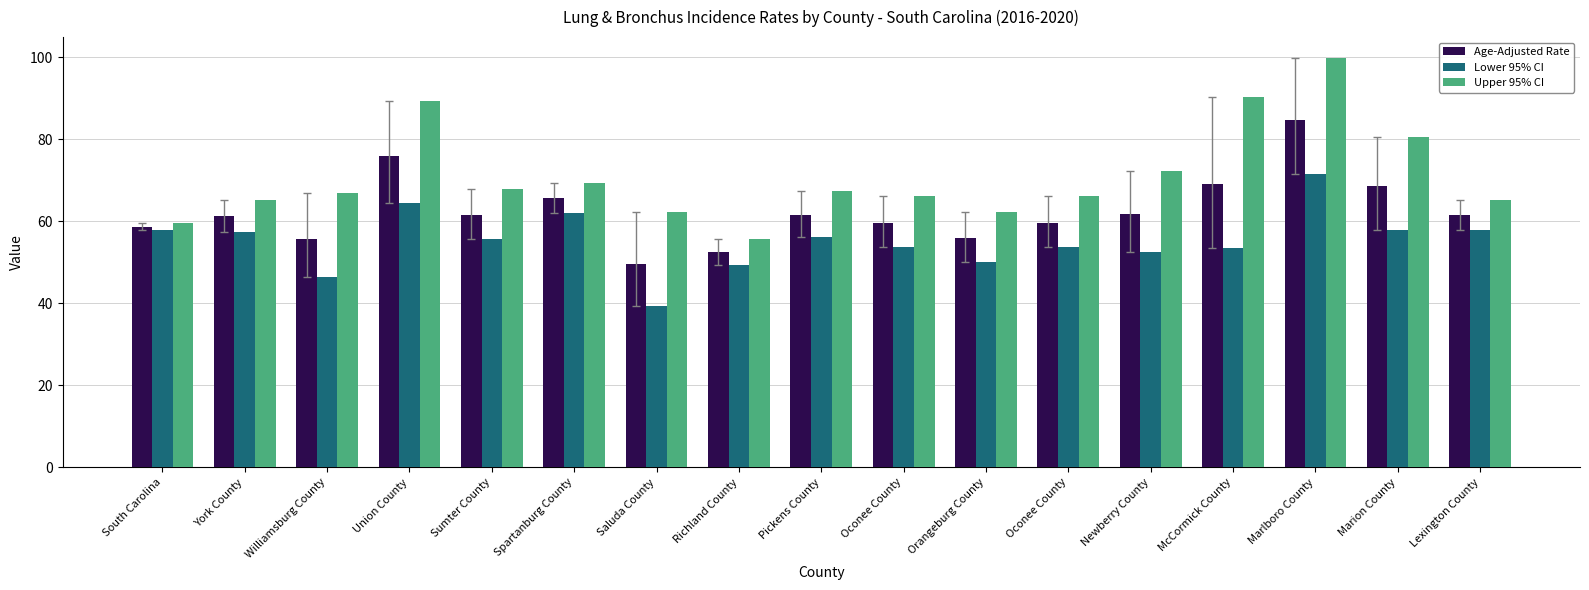

Count the number of categories in the chart.

17